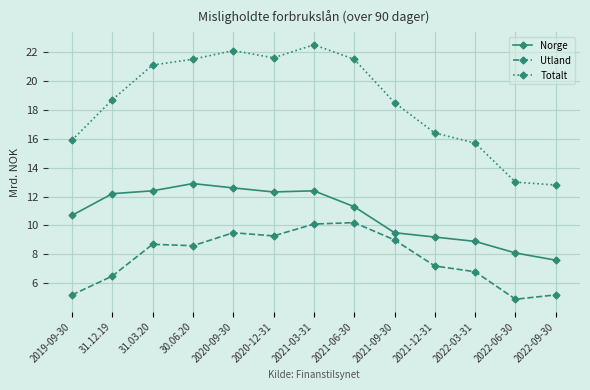

Rank the series by their average value, from lowest to highest.

Utland, Norge, Totalt